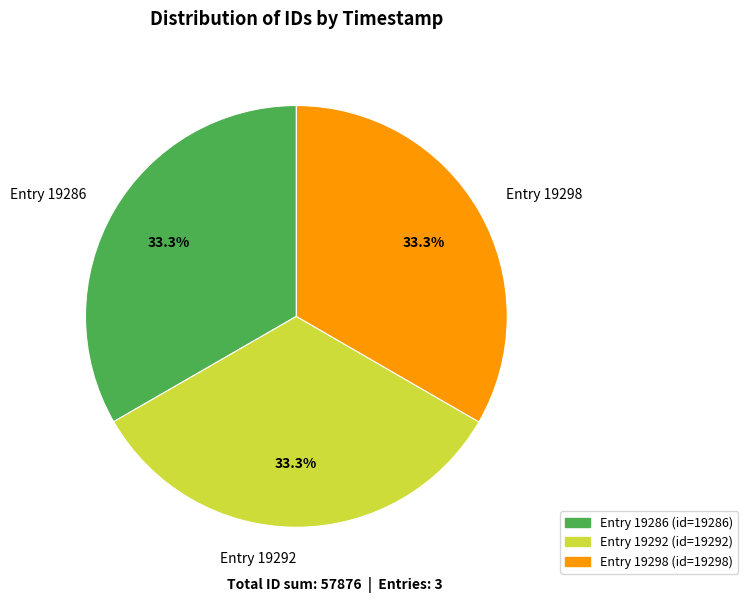

What is the ratio of the value at Entry 19298 to the value at Entry 19292?

1.0